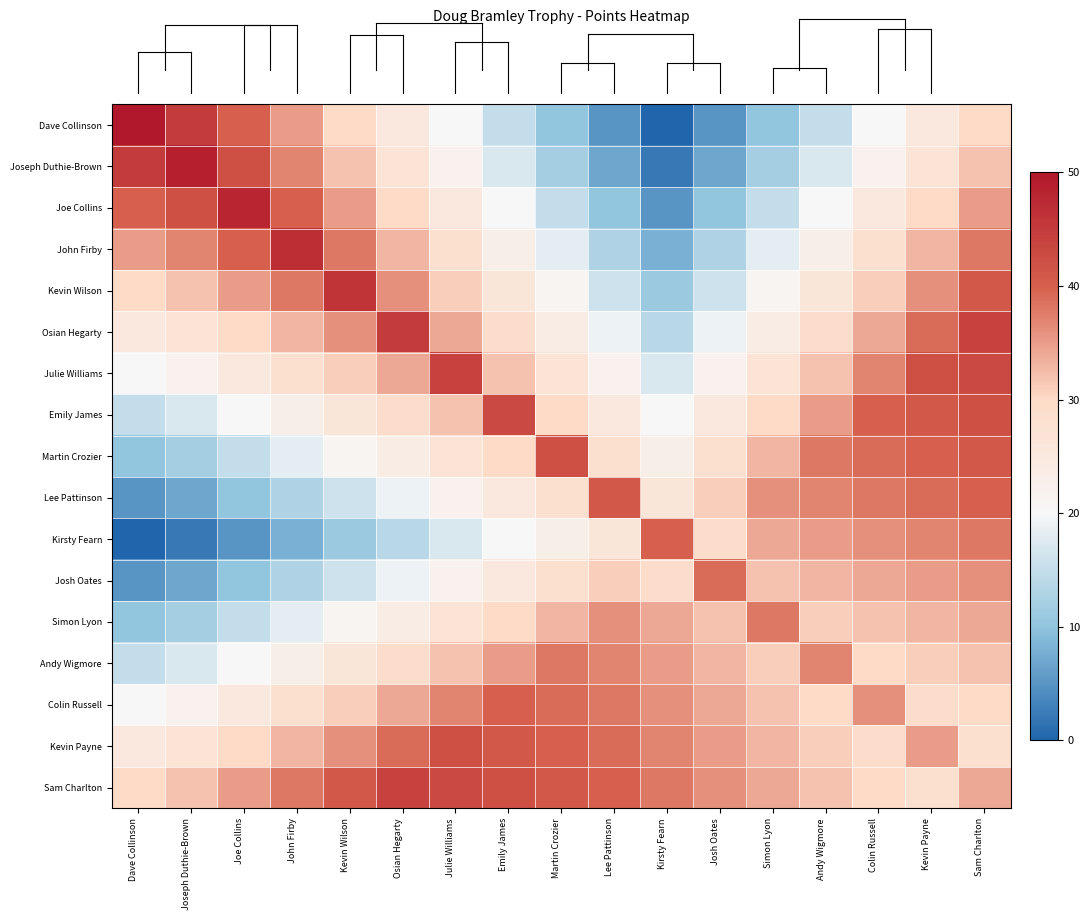

What is the maximum value shown in the chart?

50